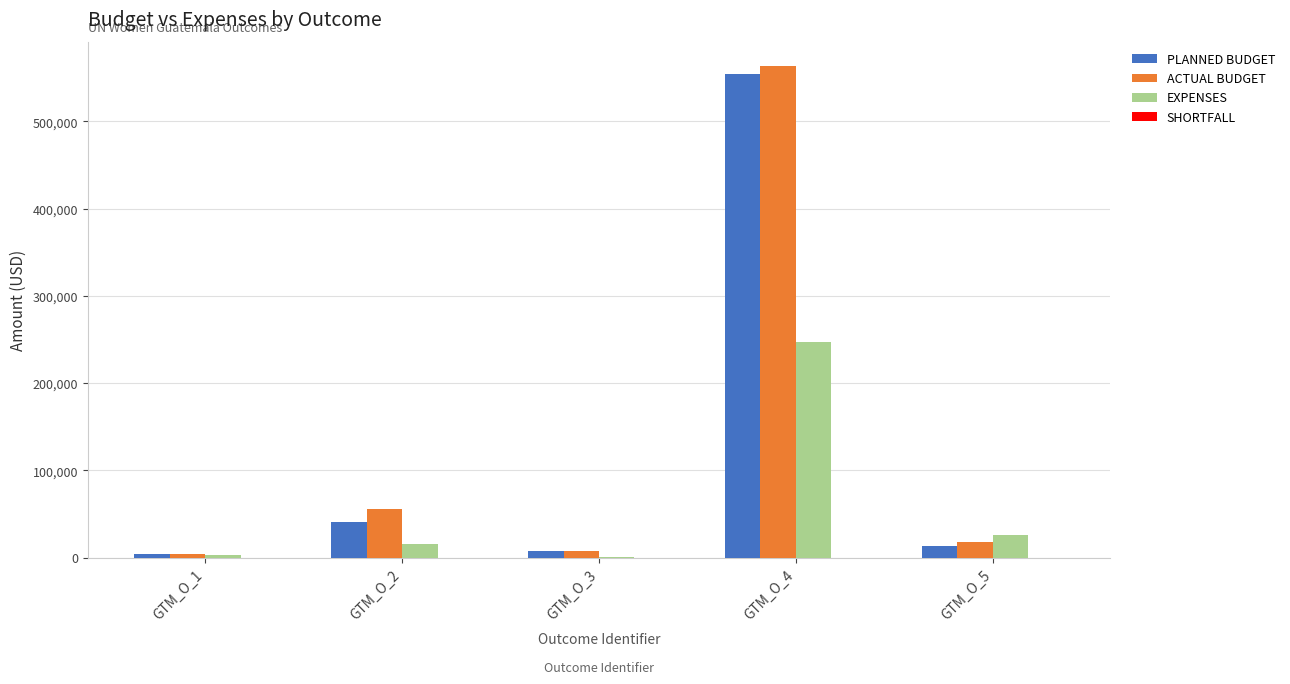

Count the number of data series in this chart.

3